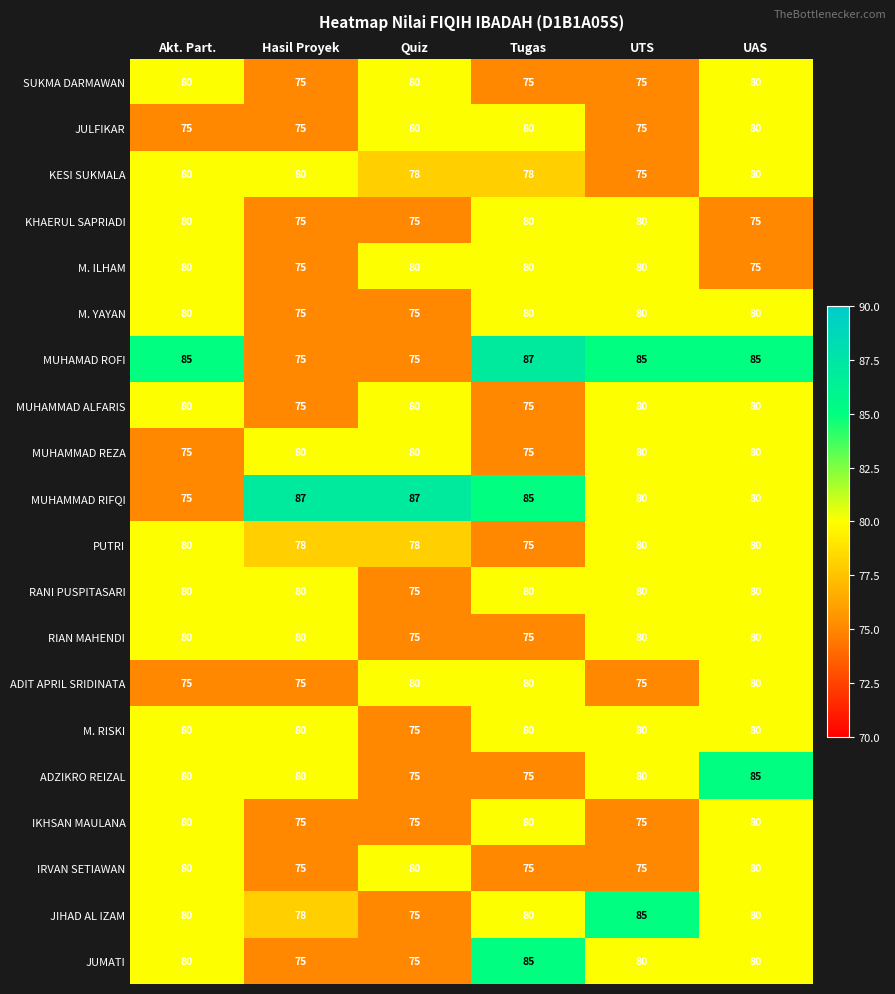

At how many categories does at least one series exceed 75?

6